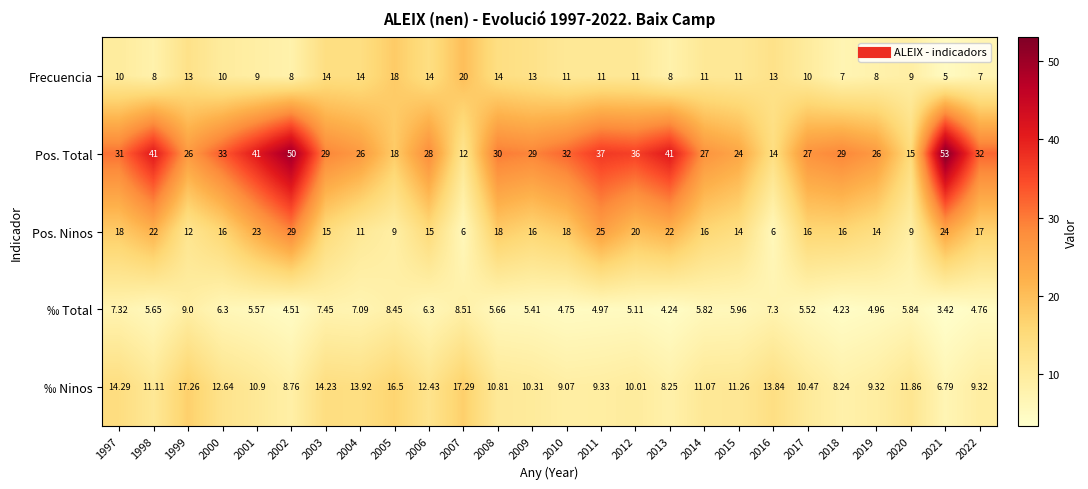

Count the number of data series in this chart.

5